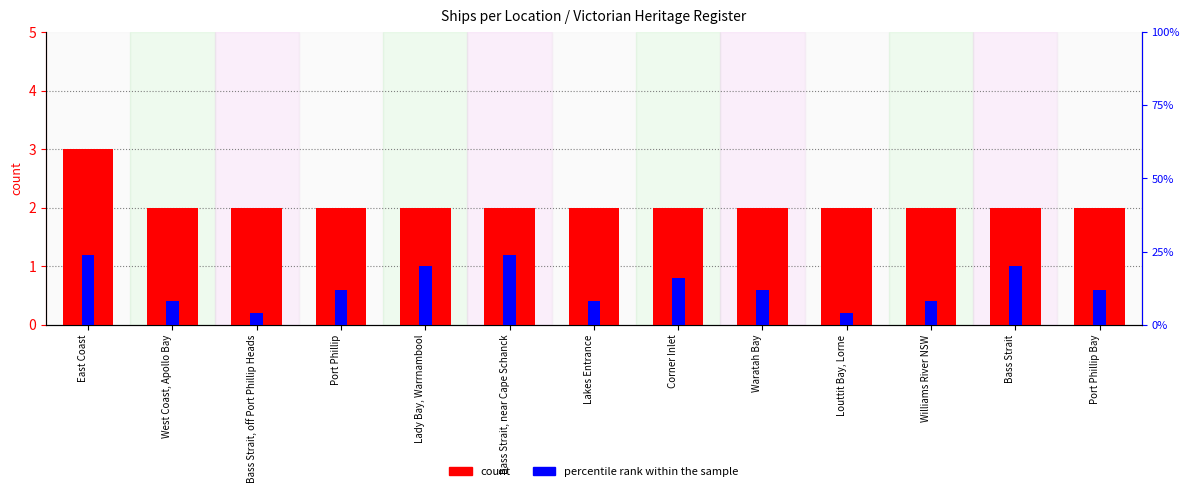

Where is count nearest to the value 2?

West Coast, Apollo Bay